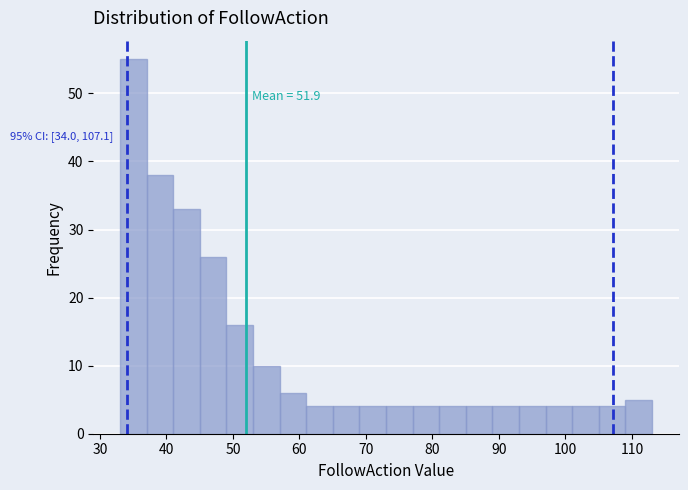

Which range on the x-axis has the tallest bar?

33 to 37